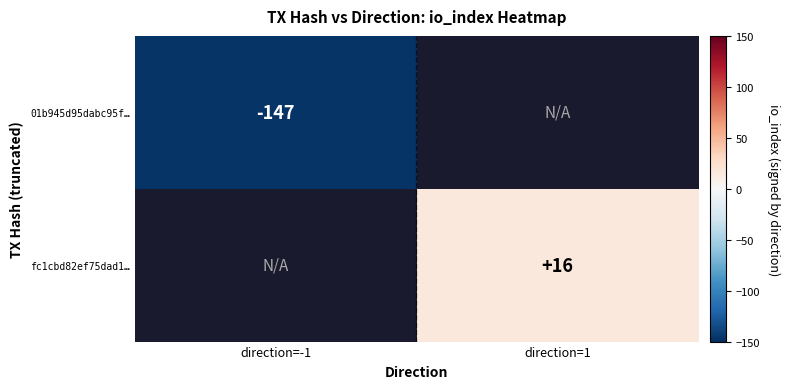

The value of fc1cbd82ef75dad1… at direction=1 is 16. True or false?

True